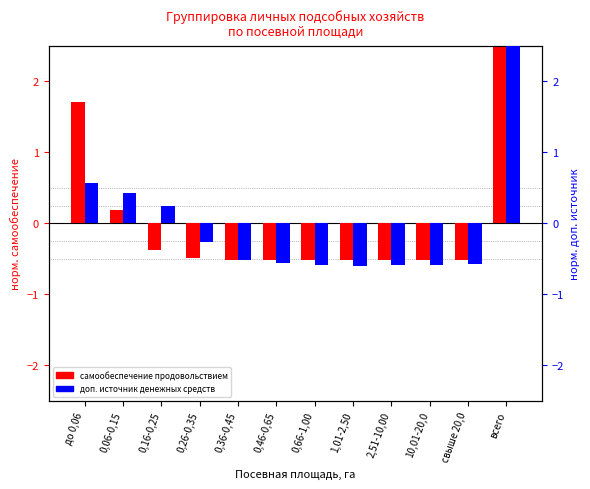

Which category has the highest value in the самообеспечение продовольствием series?

всего